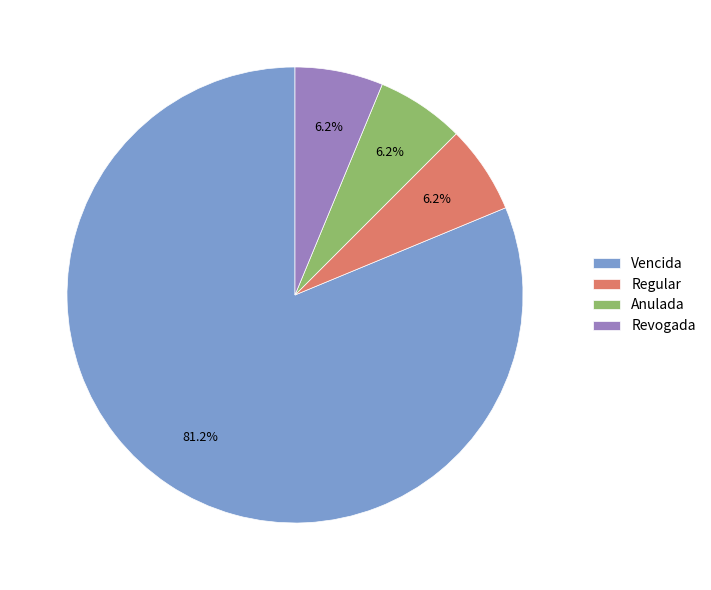

What is the ratio of the value at Anulada to the value at Revogada?

1.0